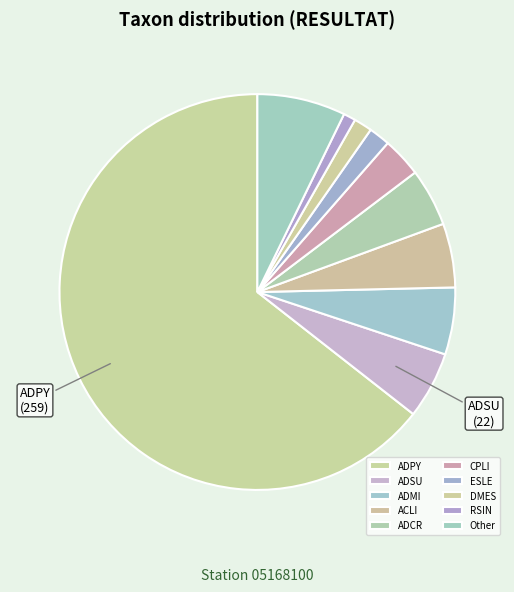

How many segments does this pie chart have?

10